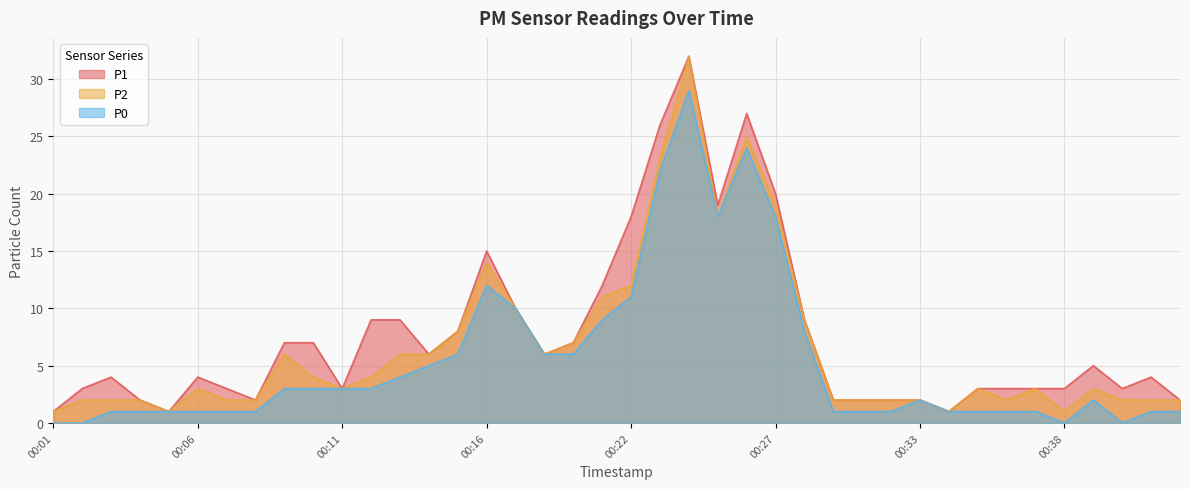

How many interior local peaks does the P1 series have?

7